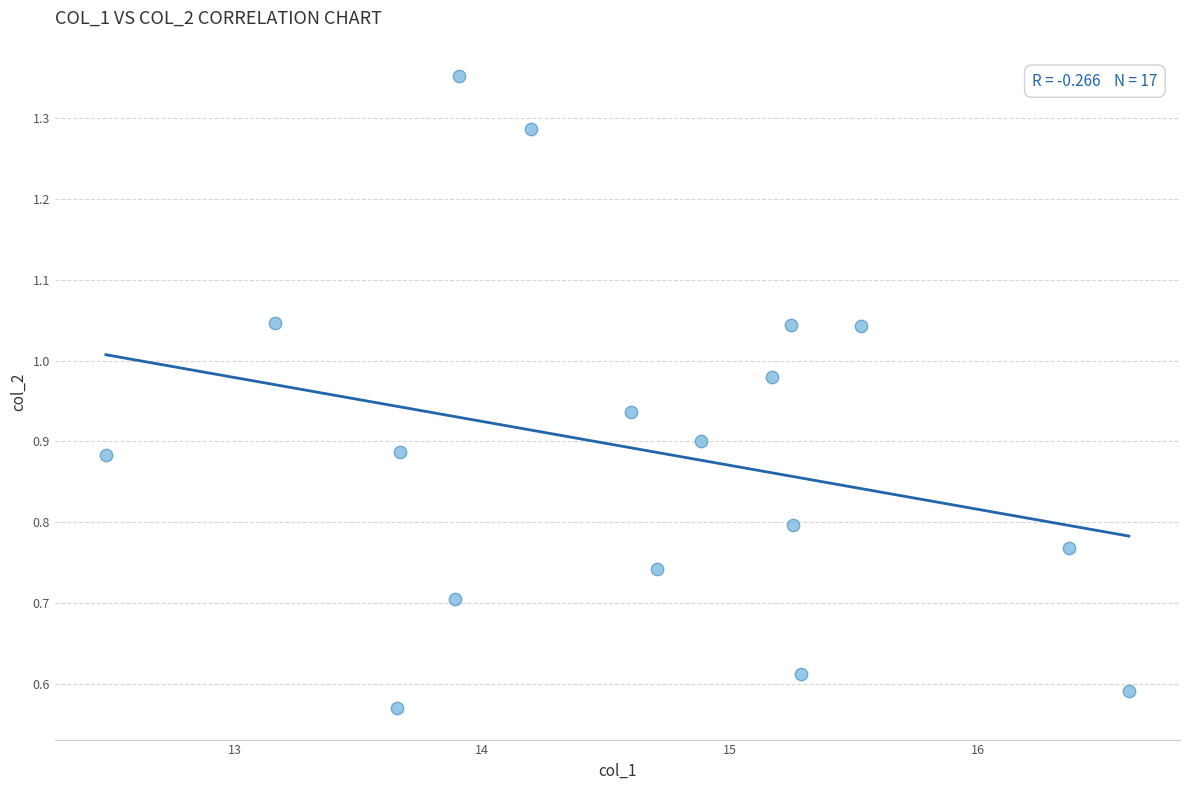

What is the range of X values (max minus min)?

4.1